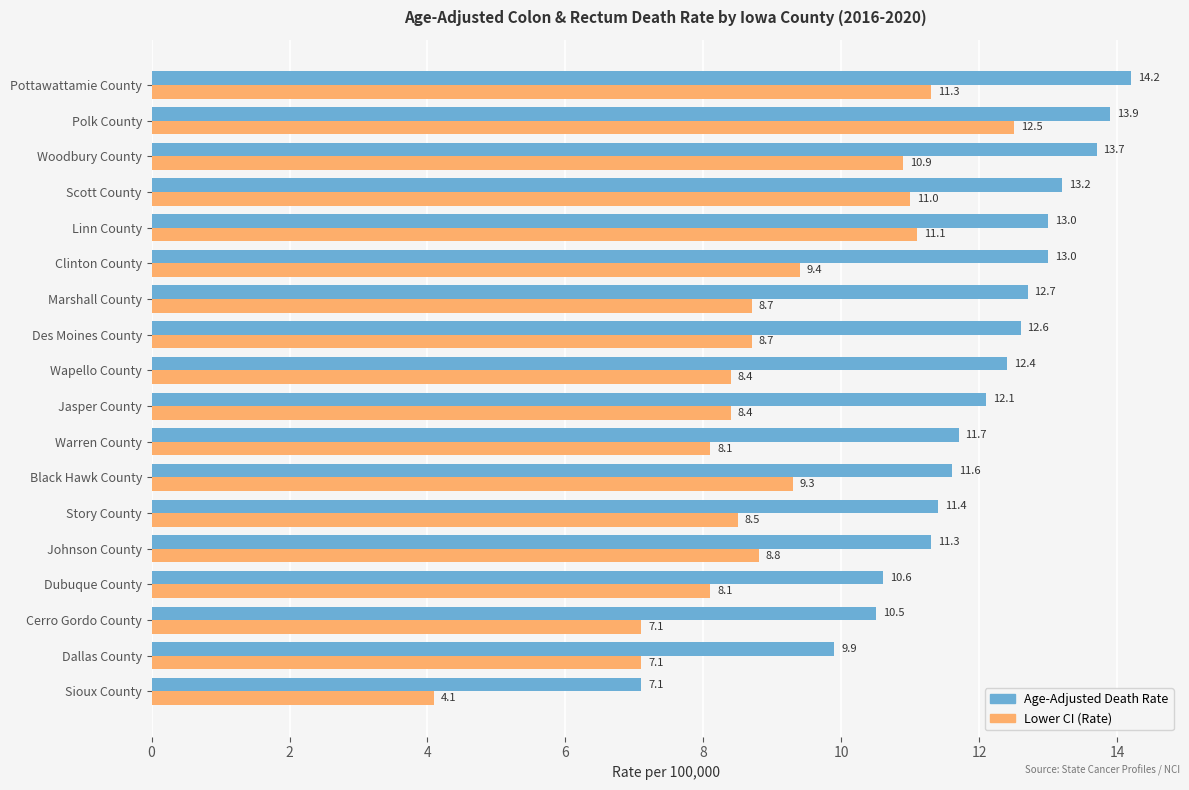

Rank the series by their maximum value, from highest to lowest.

Age-Adjusted Death Rate, Lower CI (Rate)